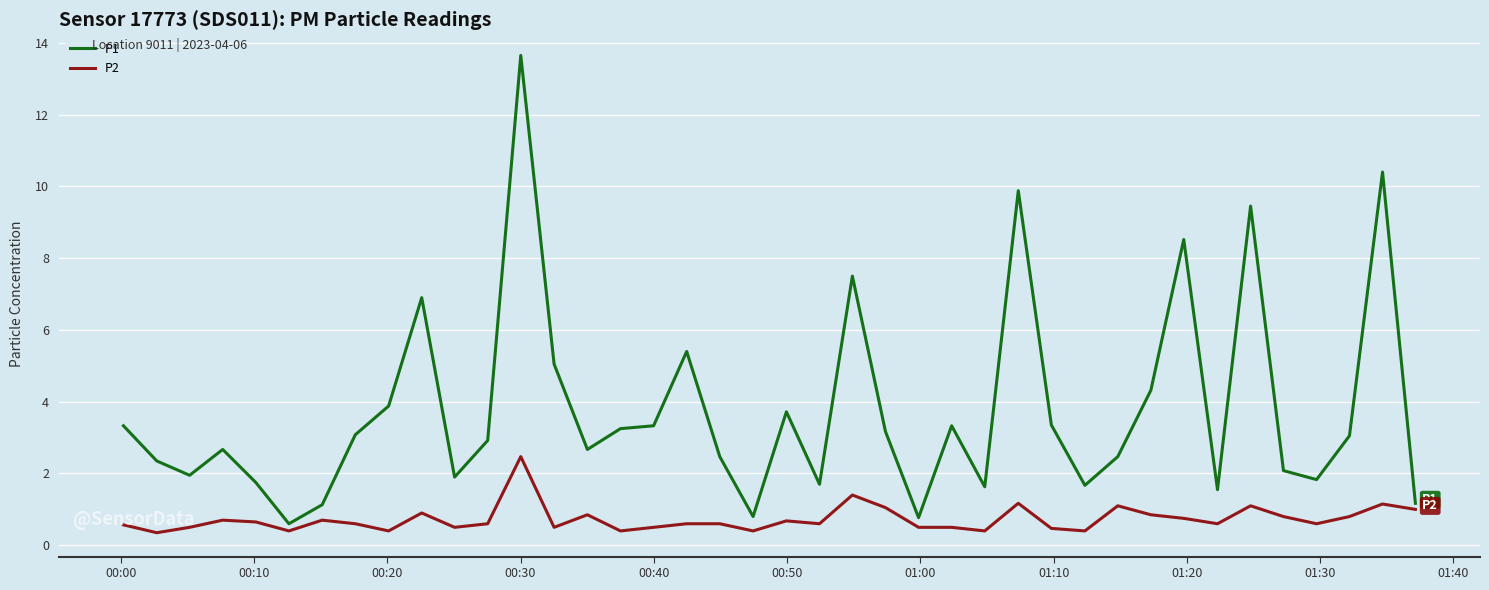

What is the difference between the maximum and minimum values in the P2 series?

2.1